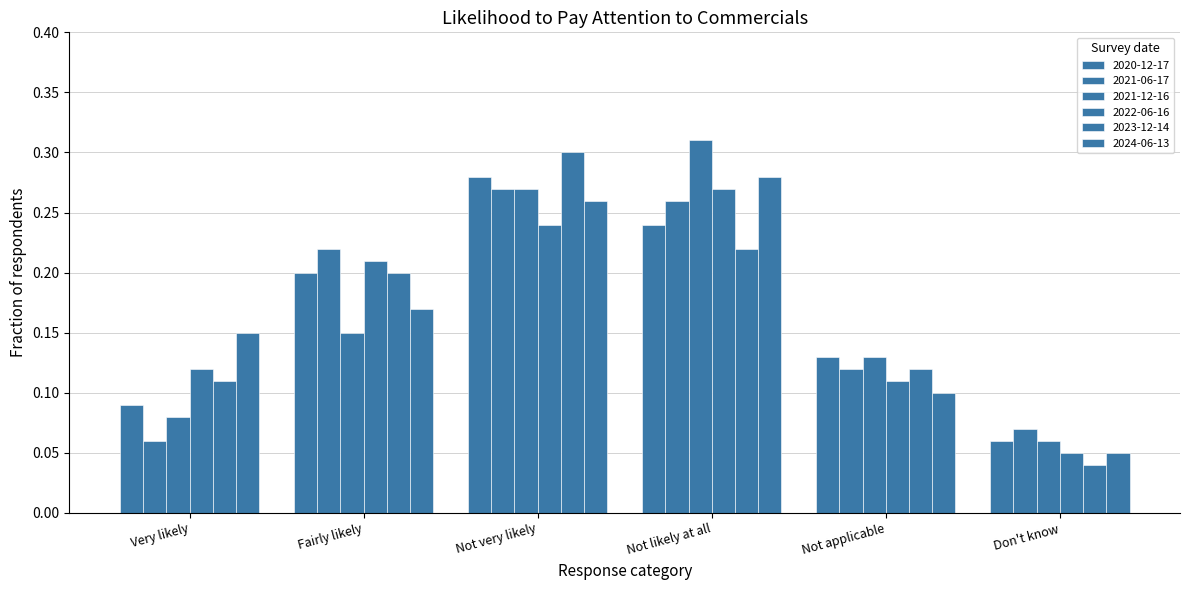

Between Not very likely and Not likely at all, which is larger?

Not very likely